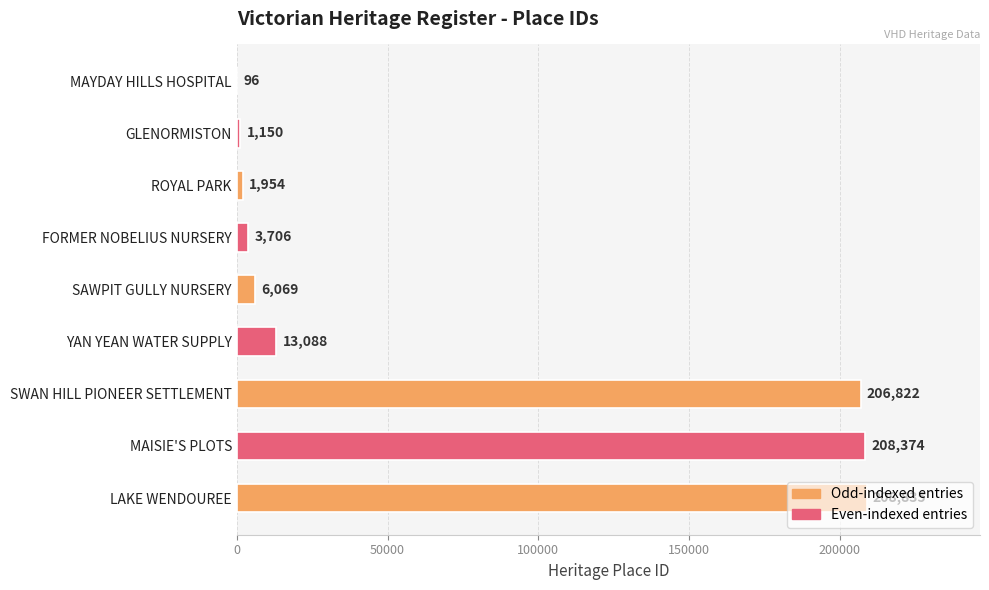

Which category has the highest value across all series?

LAKE WENDOUREE